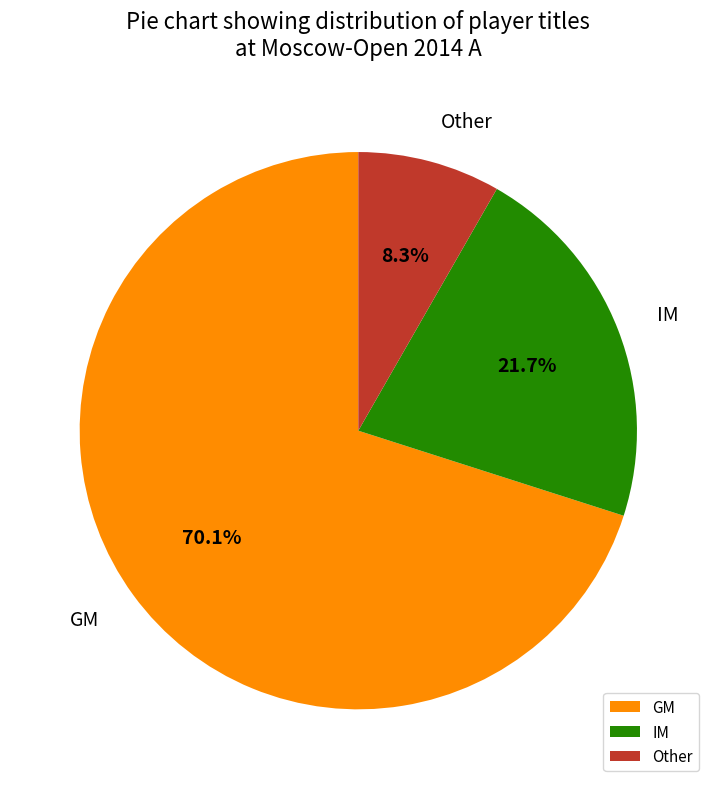

To the nearest percent, what is the difference between the Other and IM slice percentages?

13%